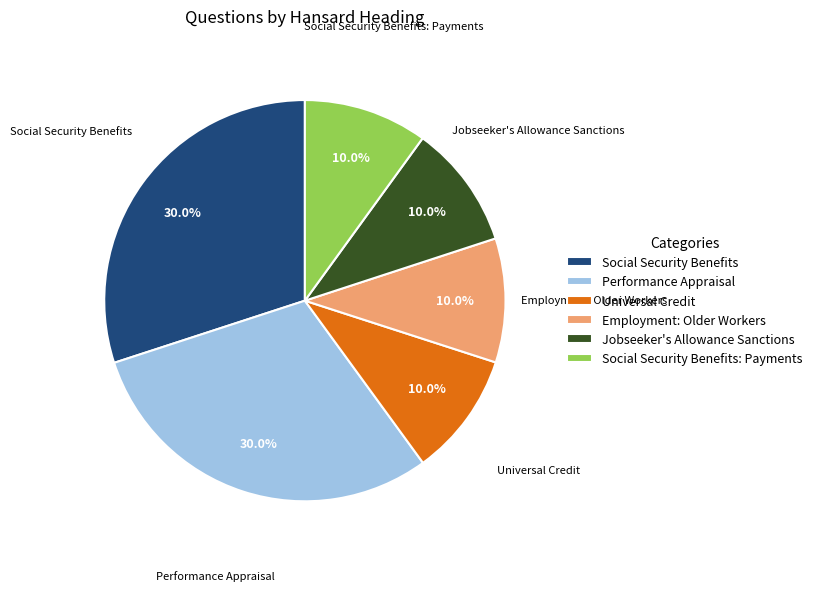

Combined, do Performance Appraisal and Employment: Older Workers account for over 50%?

No